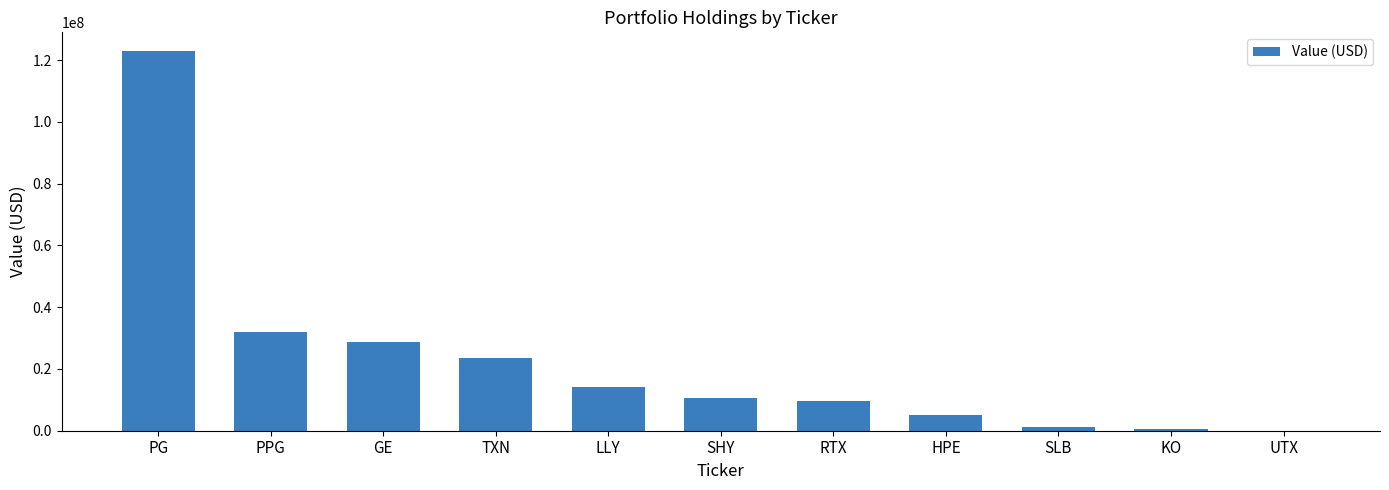

What is the average value?

22534273